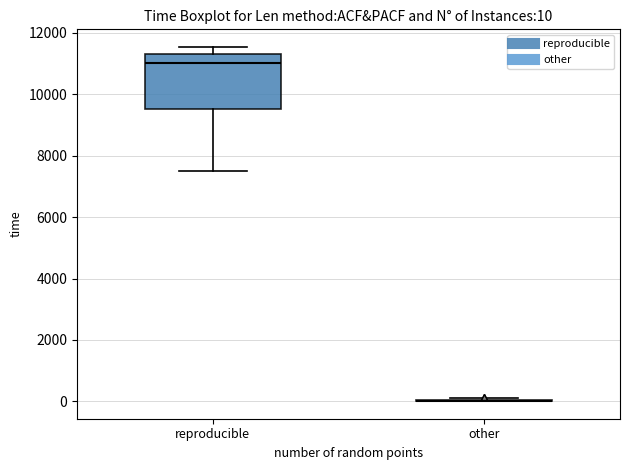

Which box is the tallest, from its lower edge to its upper edge?

reproducible